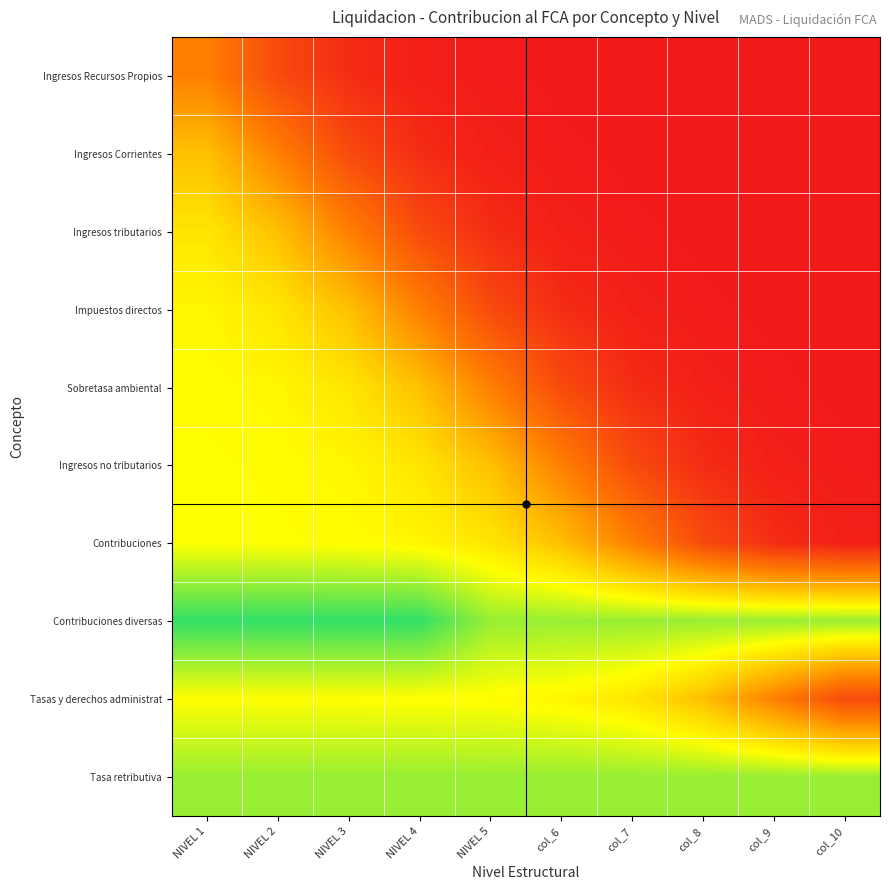

What is the total value across all series at NIVEL 3?

4.0